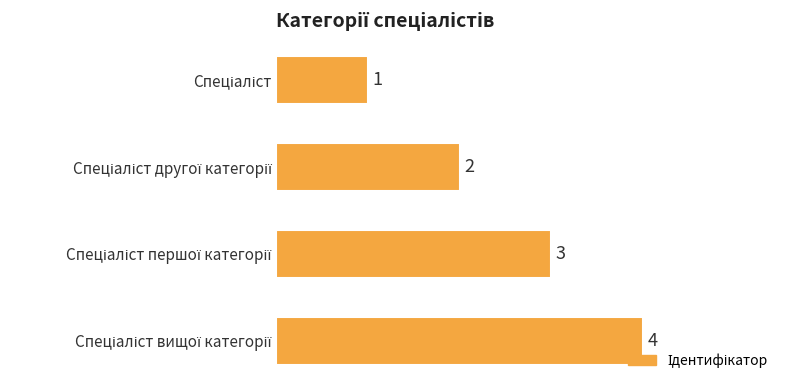

What is the maximum value shown in the chart?

4